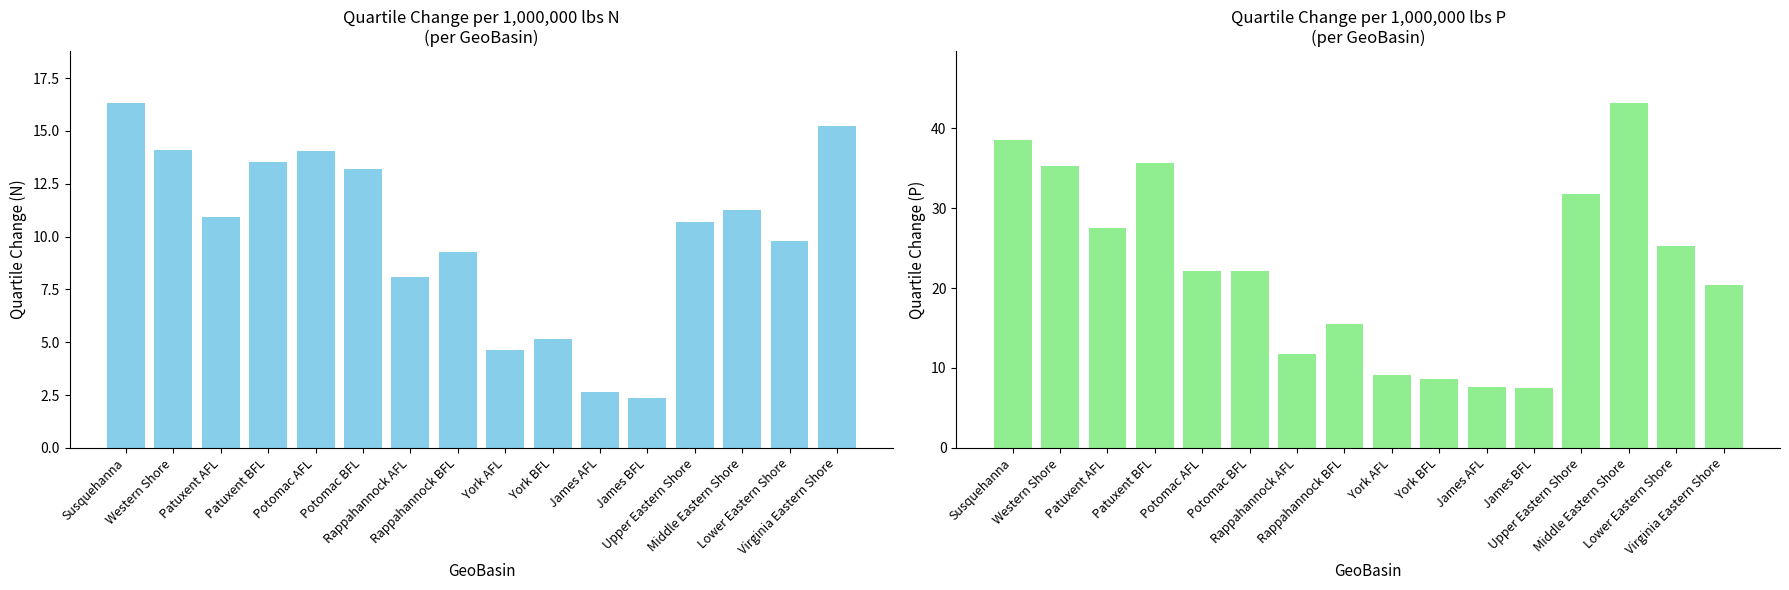

Which has a higher value, Western Shore or York BFL?

Western Shore